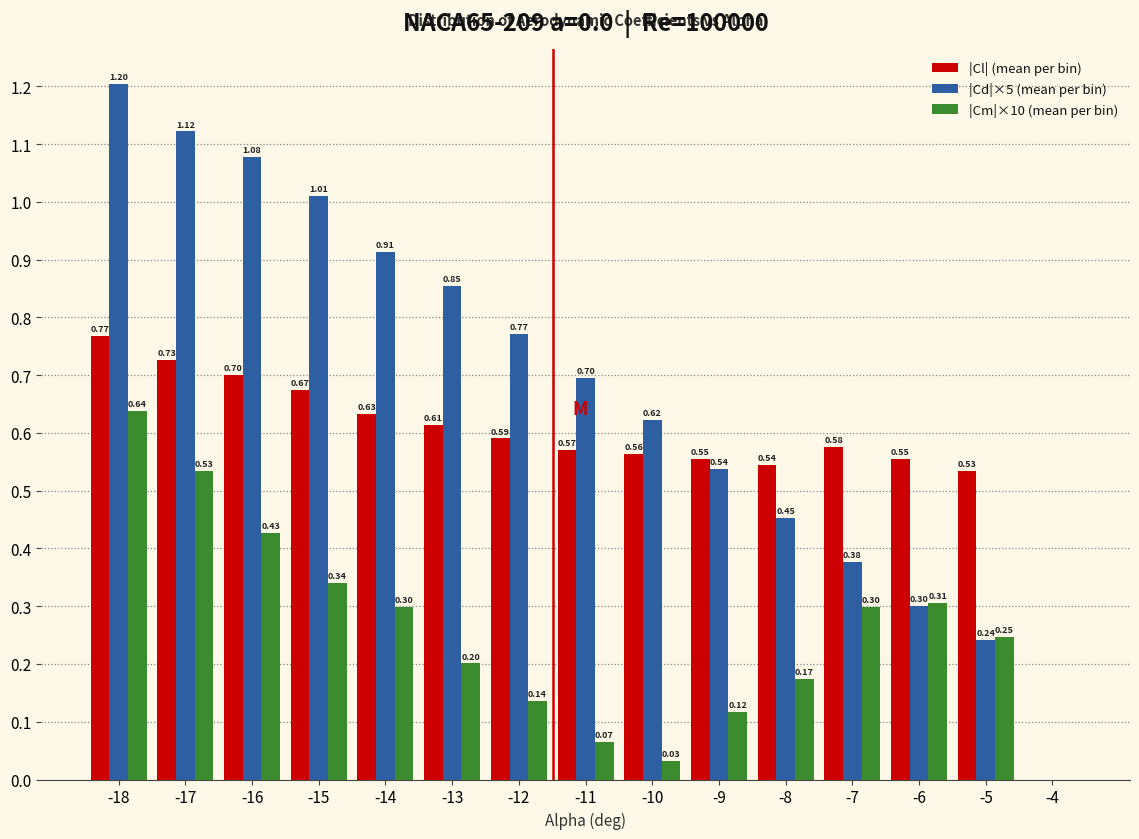

Between -11 and -9, which series saw the biggest shift?

|Cd|×5 (mean per bin)